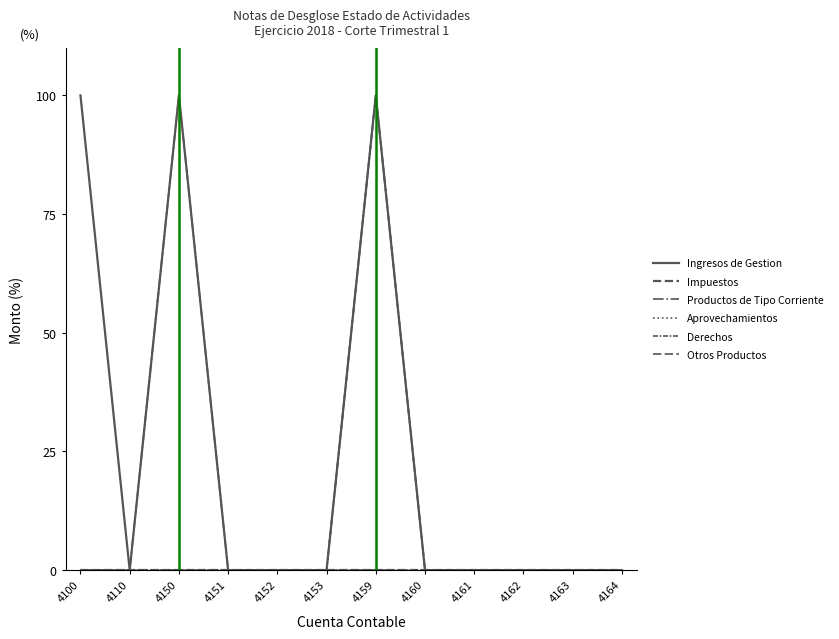

What is the maximum value shown in the chart?

100